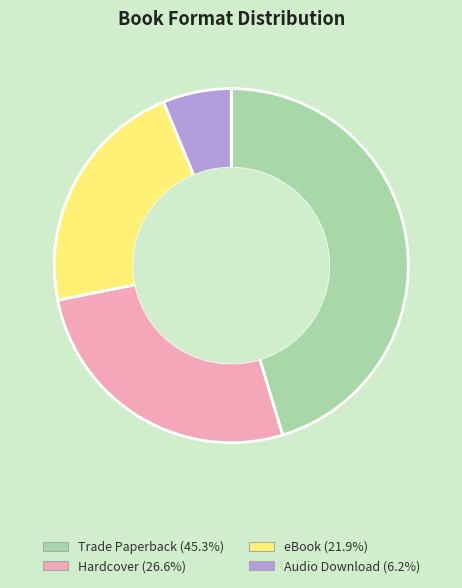

Between Hardcover and eBook, which is larger?

Hardcover